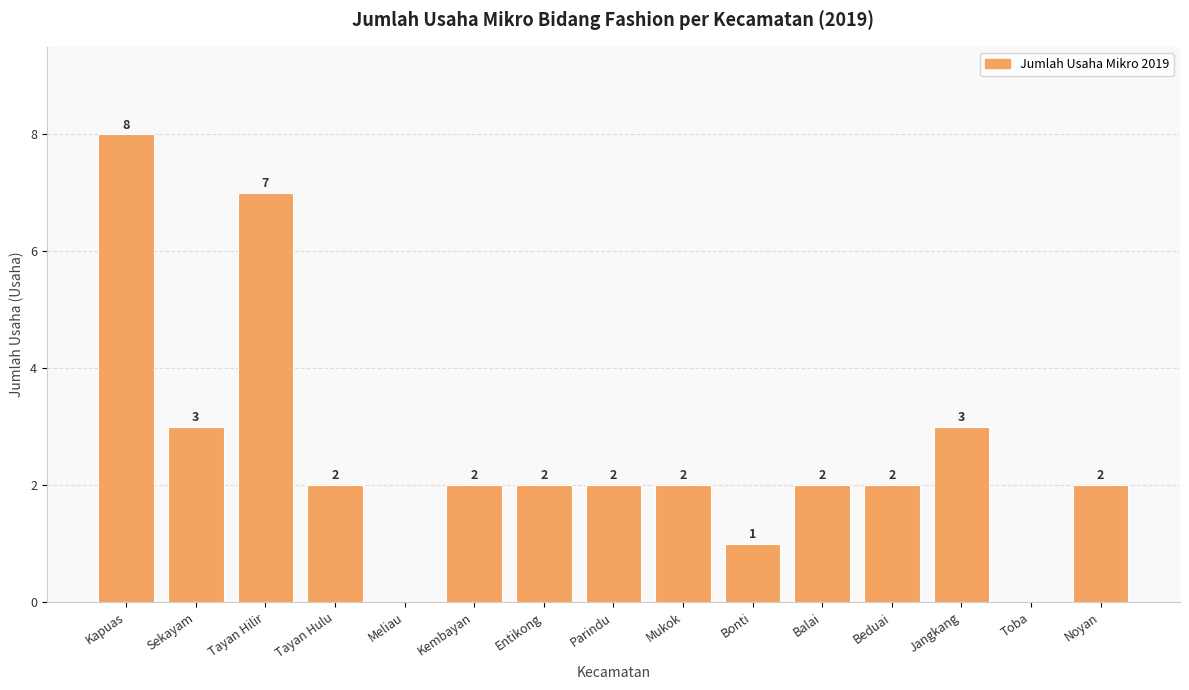

At which label does the data first exceed 2?

Kapuas